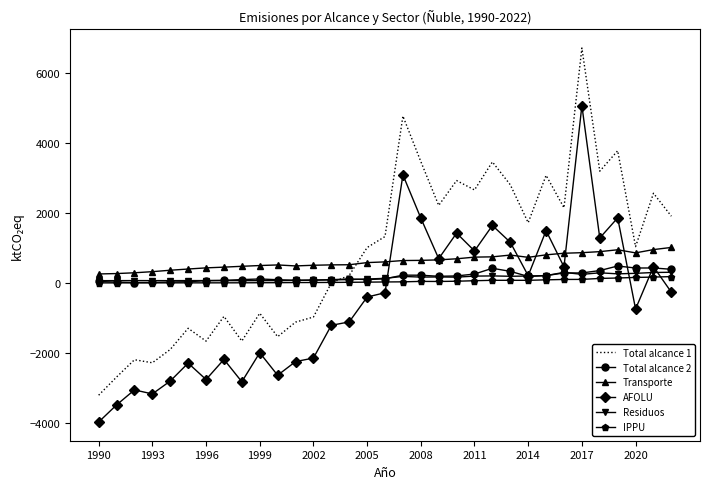

What is the highest value of the IPPU series?

185.4